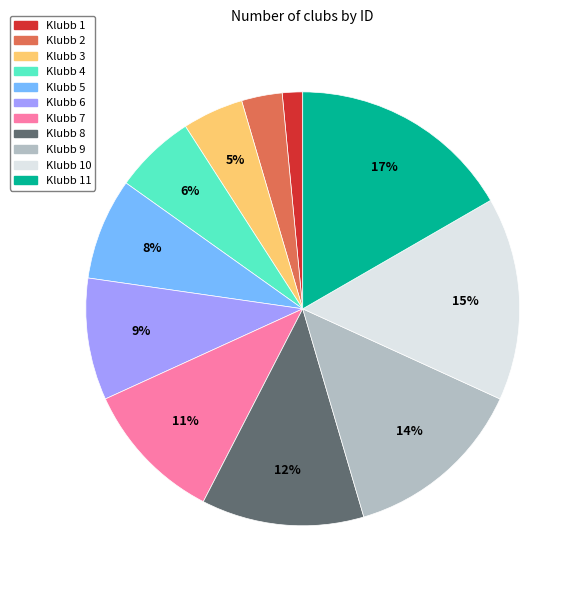

How many segments does this pie chart have?

11